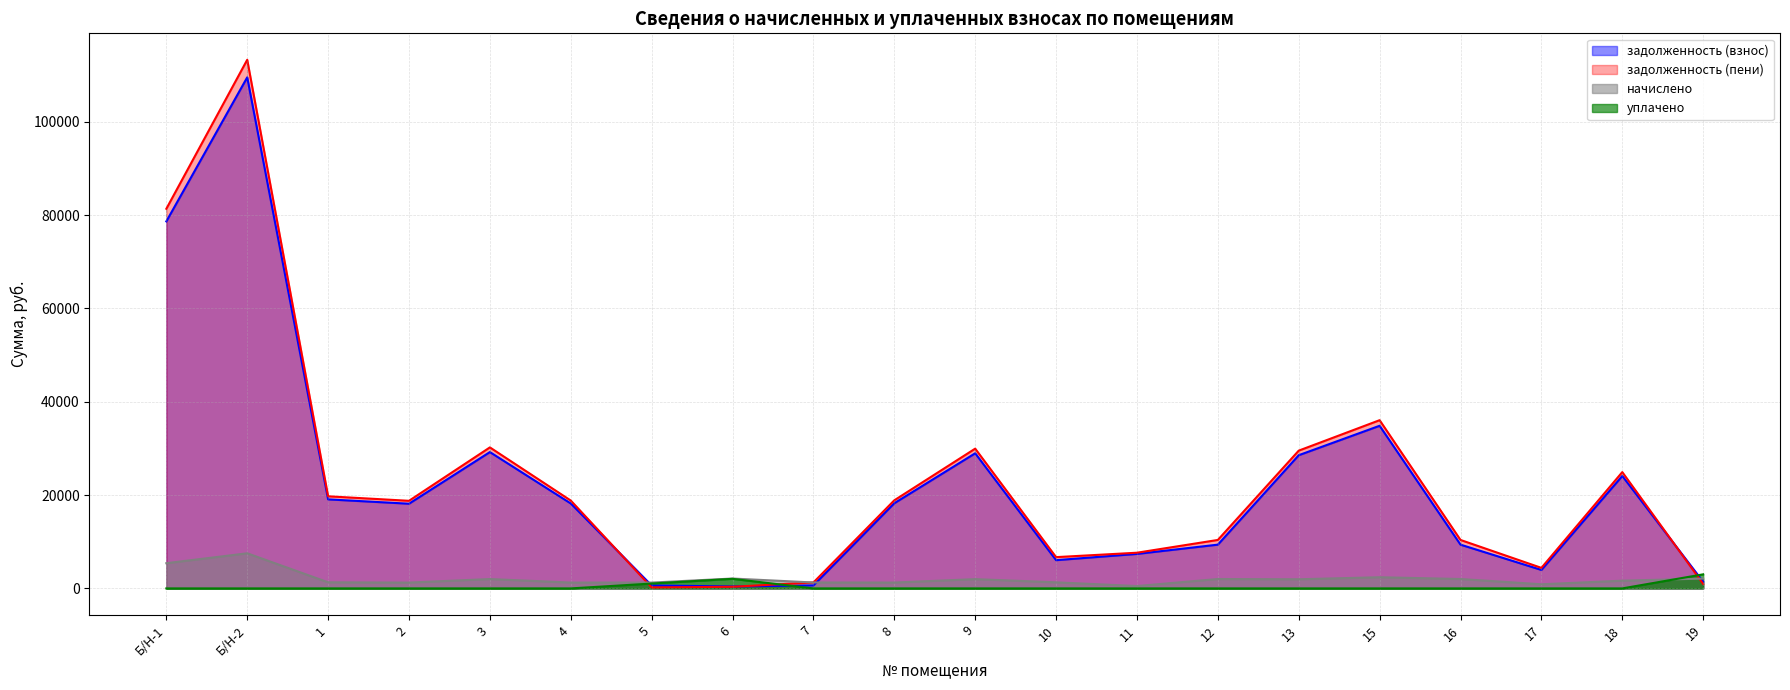

What are all the series names shown in the legend?

задолженность (взнос), задолженность (пени), начислено, уплачено